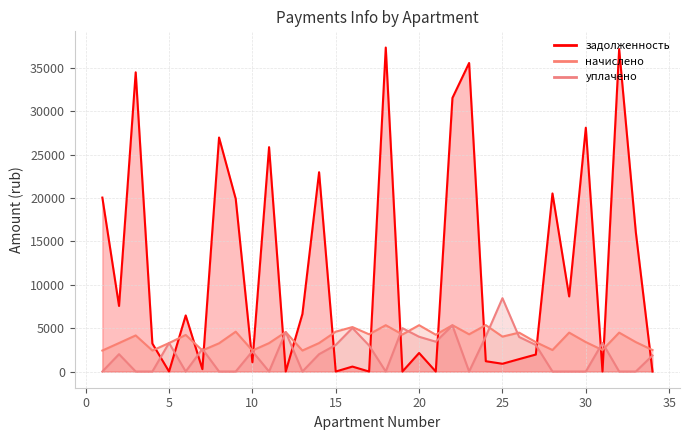

The уплачено series shows -3582.7 at 33. True or false?

False